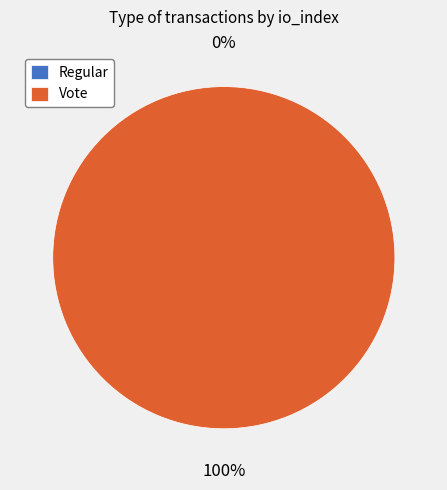

Rank the categories by value from lowest to highest.

Regular (io_index=0), Vote (io_index=2)